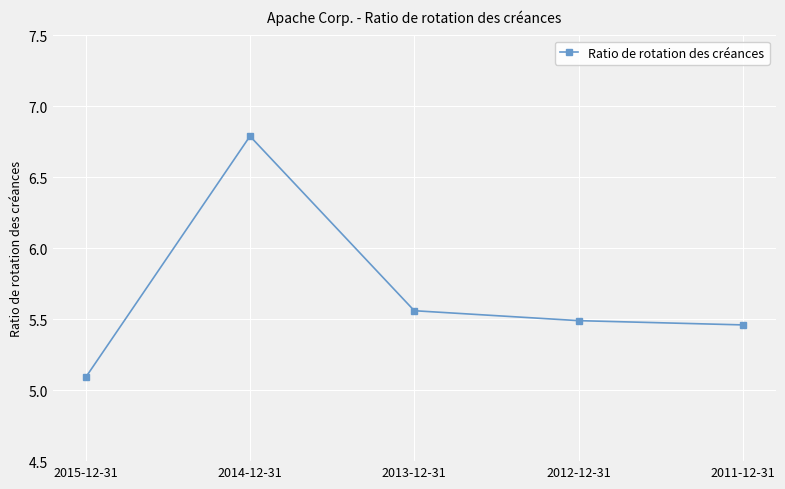

What is the greatest value displayed?

6.8